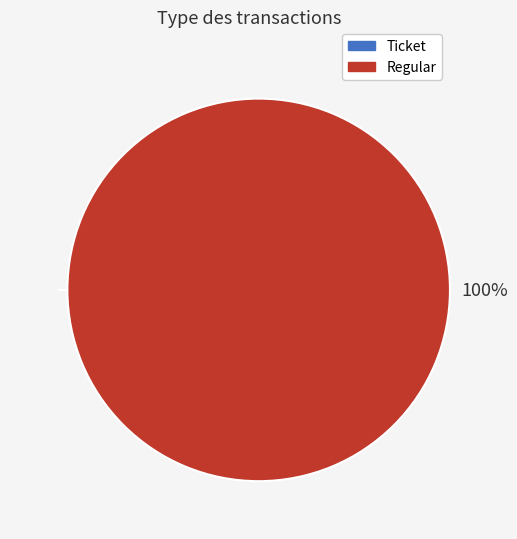

What percentage do Regular and Ticket together represent?

100.0%